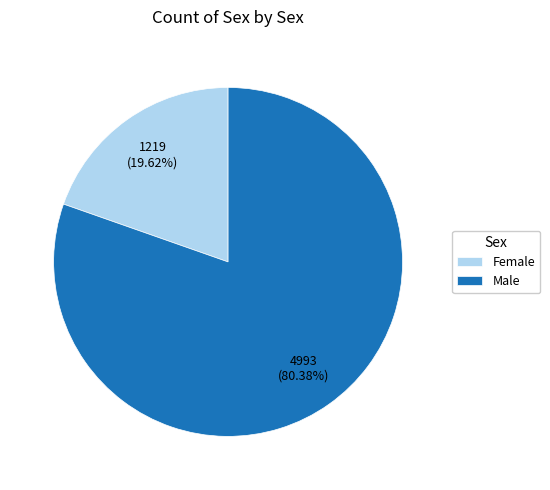

What is the ratio of the value at Male to the value at Female?

4.1